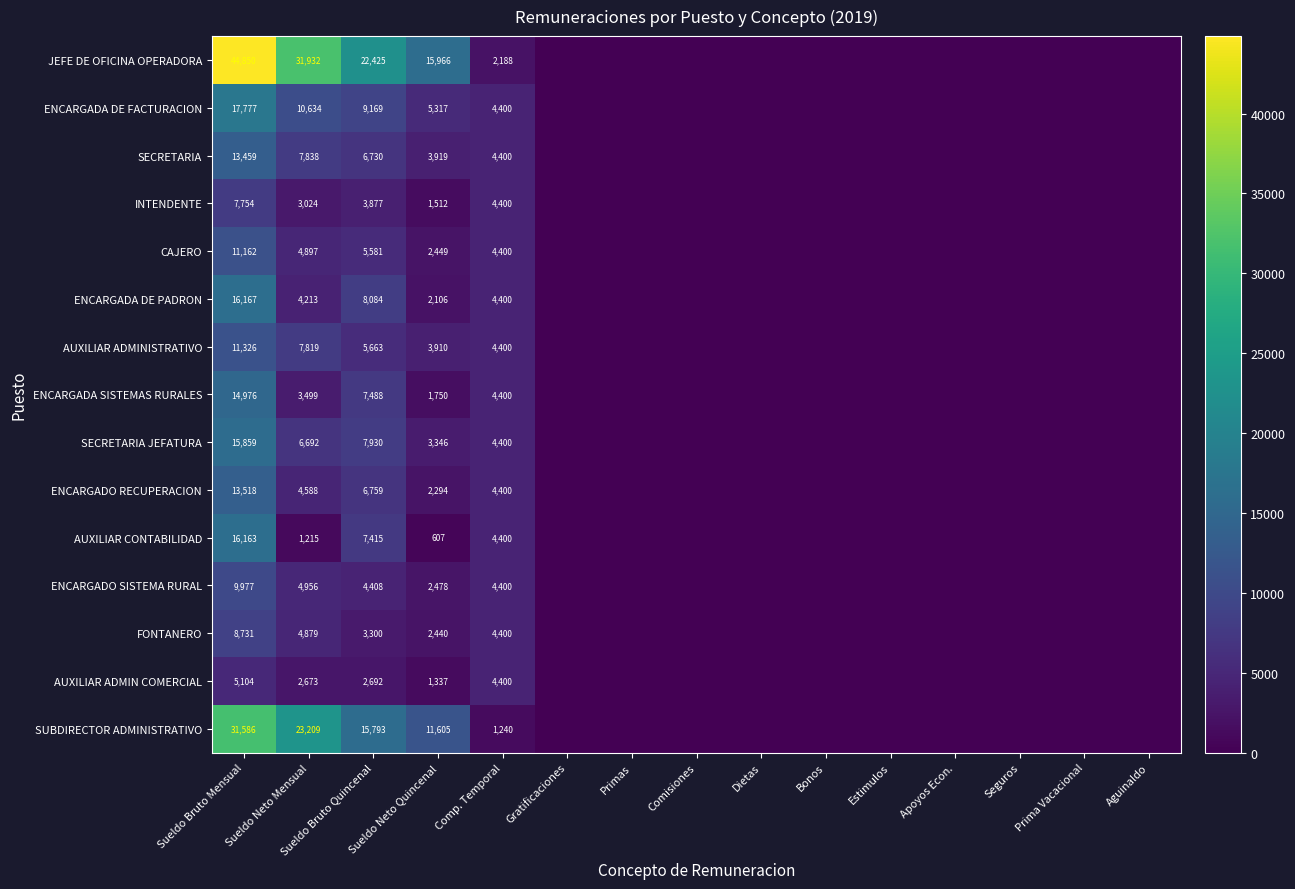

The value of FONTANERO at Sueldo Bruto Quincenal is 3300. True or false?

True